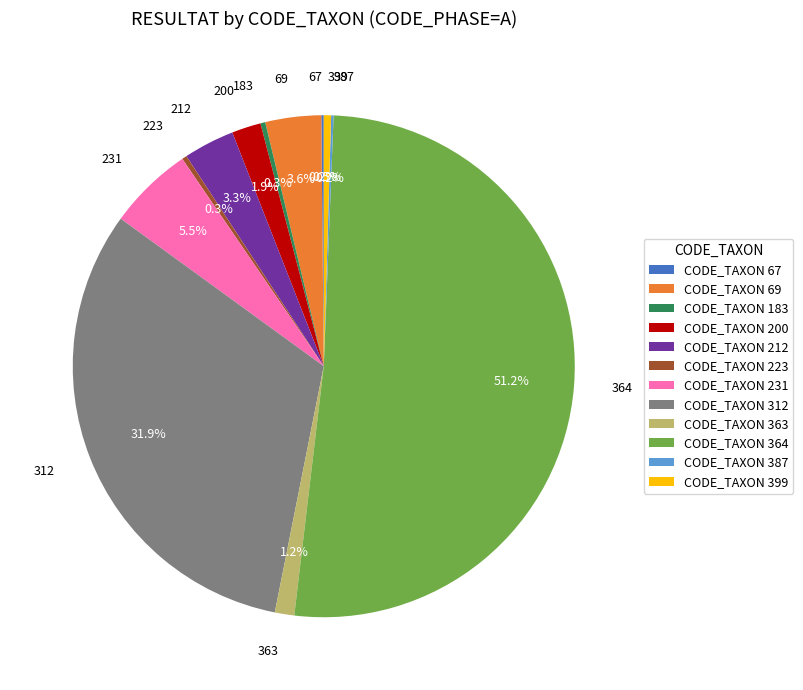

Between 223 and 364, which is larger?

364